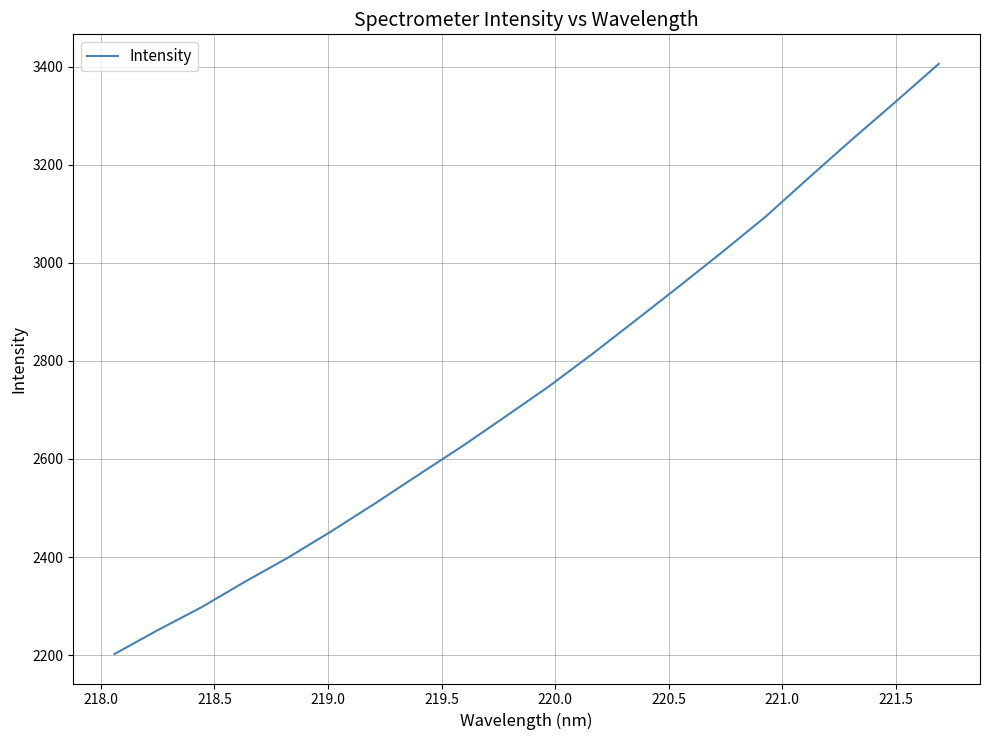

What is the difference between the maximum and minimum values?

1203.4